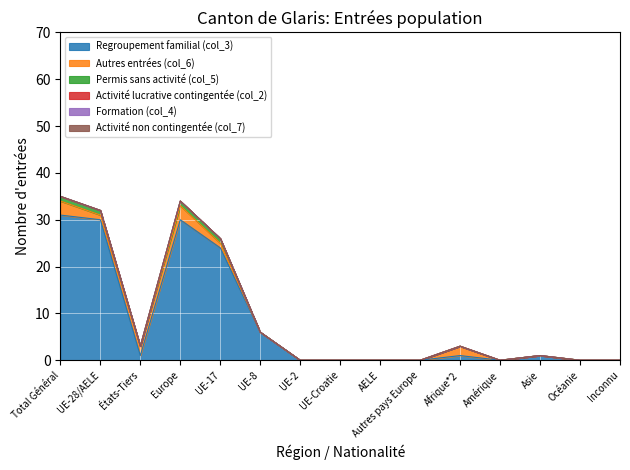

Reading right to left, list all the values displayed in this chart.

Regroupement familial (col_3): Inconnu=0	Océanie=0	Asie=1	Amérique=0	Afrique*2=1	Autres pays Europe=0	AELE=0	UE-Croatie=0	UE-2=0	UE-8=6	UE-17=24	Europe=30	États-Tiers=1	UE-28/AELE=30	Total Général=31
Autres entrées (col_6): Inconnu=0	Océanie=0	Asie=0	Amérique=0	Afrique*2=2	Autres pays Europe=0	AELE=0	UE-Croatie=0	UE-2=0	UE-8=0	UE-17=1	Europe=3	États-Tiers=2	UE-28/AELE=1	Total Général=3
Permis sans activité (col_5): Inconnu=0	Océanie=0	Asie=0	Amérique=0	Afrique*2=0	Autres pays Europe=0	AELE=0	UE-Croatie=0	UE-2=0	UE-8=0	UE-17=1	Europe=1	États-Tiers=0	UE-28/AELE=1	Total Général=1
Activité lucrative contingentée (col_2): Inconnu=0	Océanie=0	Asie=0	Amérique=0	Afrique*2=0	Autres pays Europe=0	AELE=0	UE-Croatie=0	UE-2=0	UE-8=0	UE-17=0	Europe=0	États-Tiers=0	UE-28/AELE=0	Total Général=0
Formation (col_4): Inconnu=0	Océanie=0	Asie=0	Amérique=0	Afrique*2=0	Autres pays Europe=0	AELE=0	UE-Croatie=0	UE-2=0	UE-8=0	UE-17=0	Europe=0	États-Tiers=0	UE-28/AELE=0	Total Général=0
Activité non contingentée (col_7): Inconnu=0	Océanie=0	Asie=0	Amérique=0	Afrique*2=0	Autres pays Europe=0	AELE=0	UE-Croatie=0	UE-2=0	UE-8=0	UE-17=0	Europe=0	États-Tiers=0	UE-28/AELE=0	Total Général=0